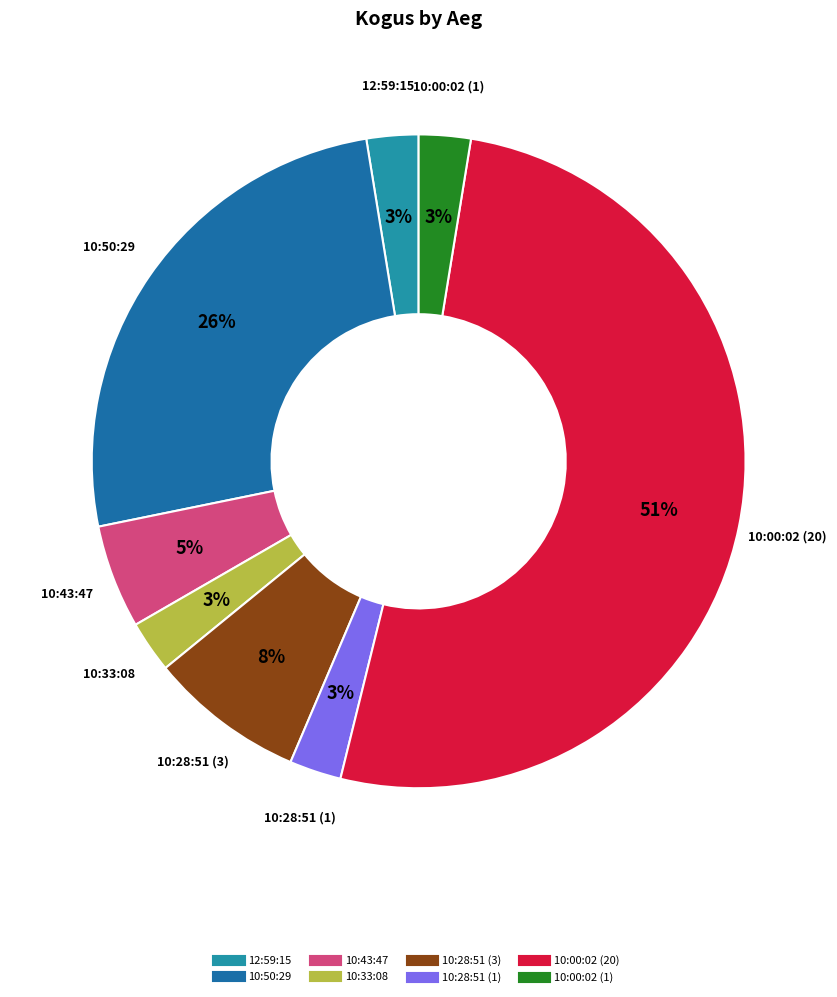

To the nearest percent, what is the average slice percentage?

12%